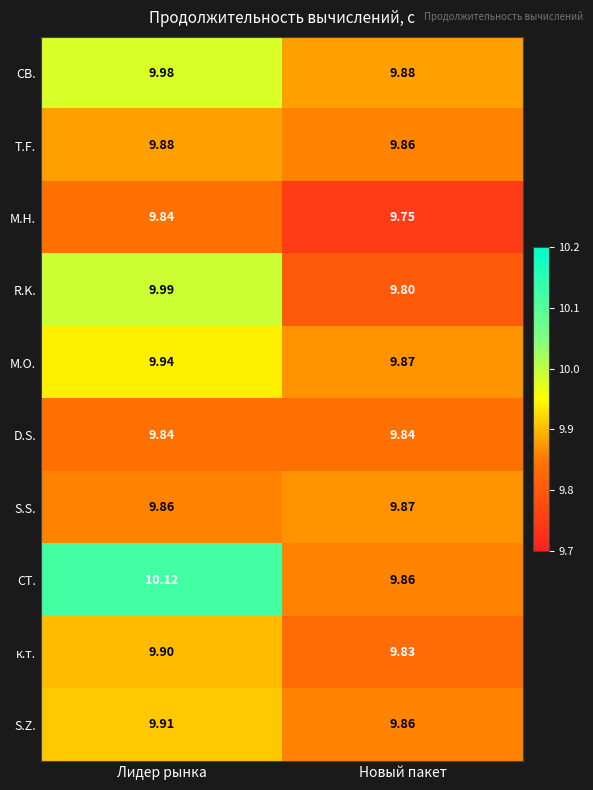

Is the value of М.Н. at Лидер рынка greater than the value of М.О. at Лидер рынка?

No